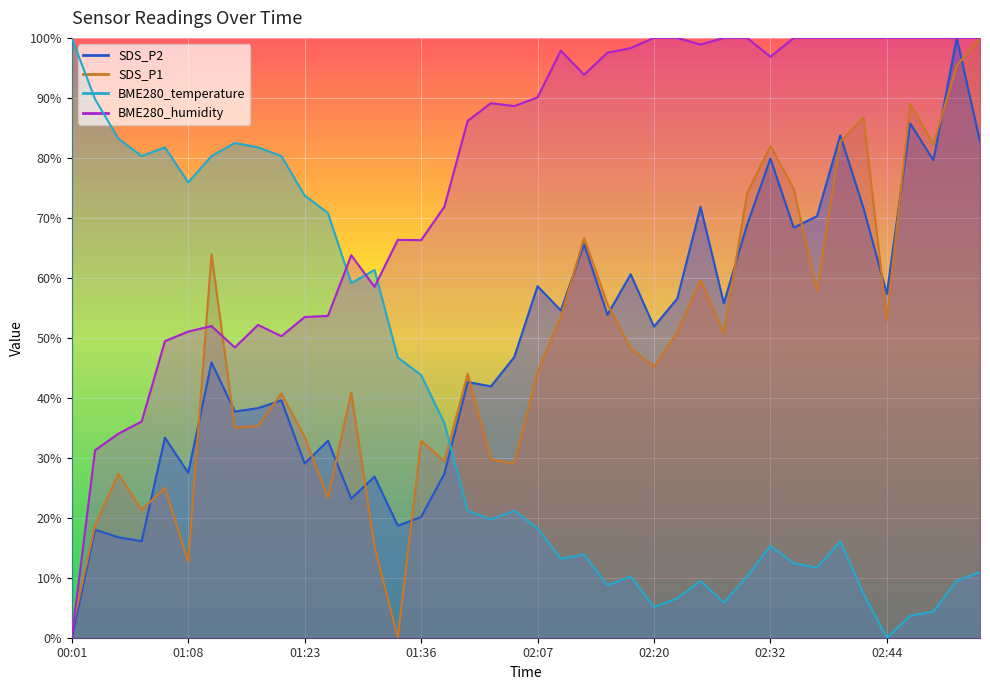

Which has a higher value, 02:17 or 00:34?

02:17